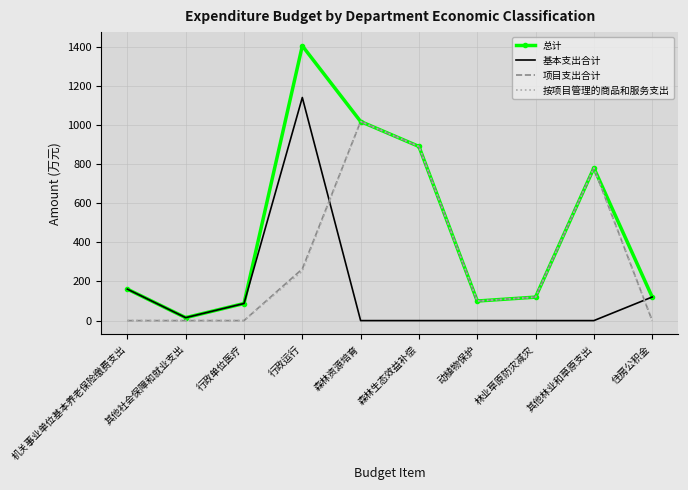

At which label does 总计 reach its peak?

行政运行